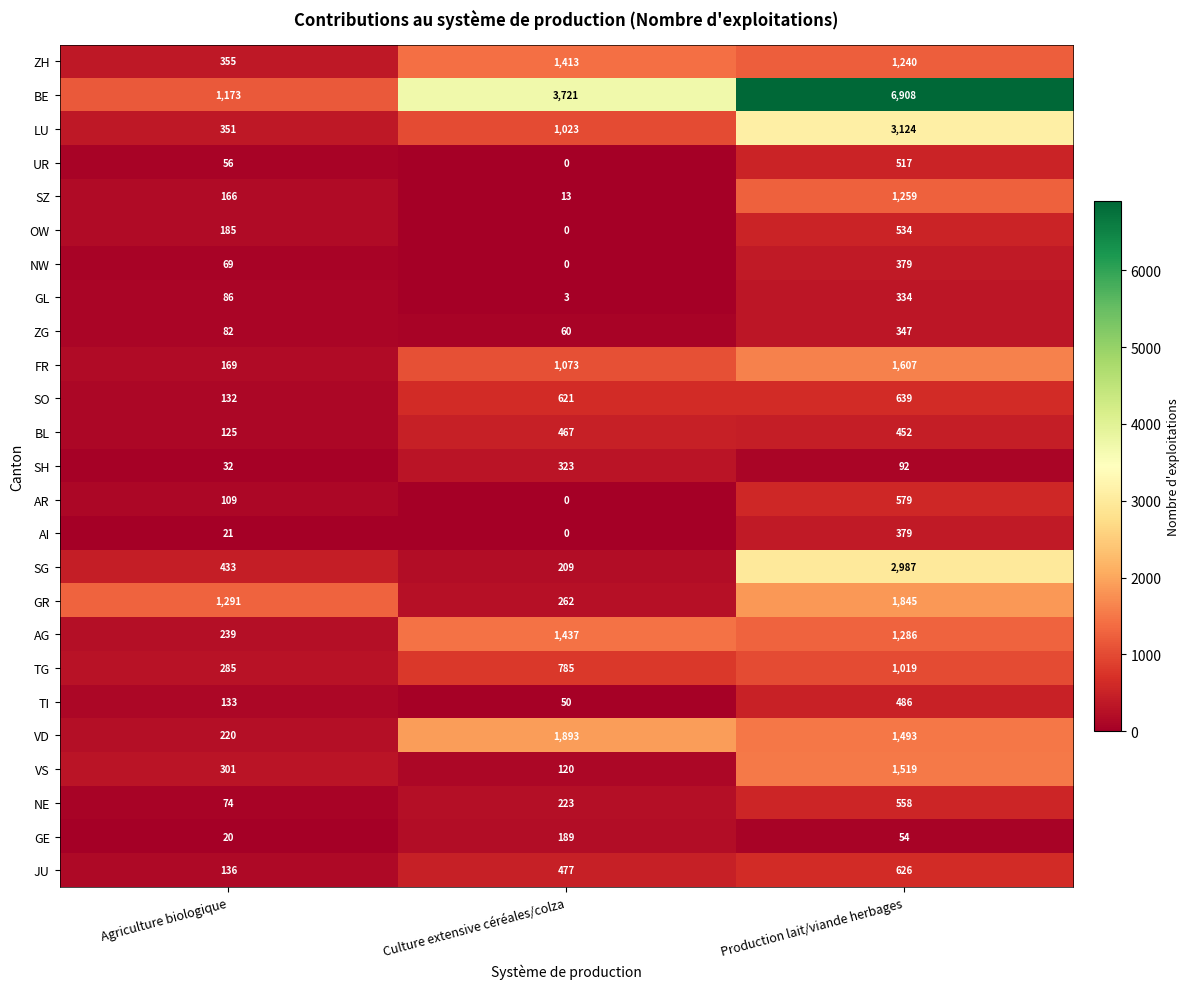

At how many categories does at least one series exceed 2679?

2